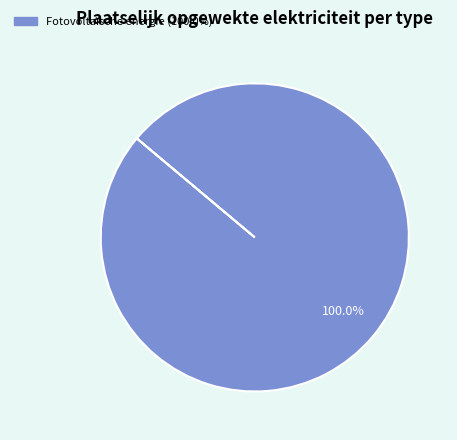

Is there any slice that represents more than half of the pie?

Yes